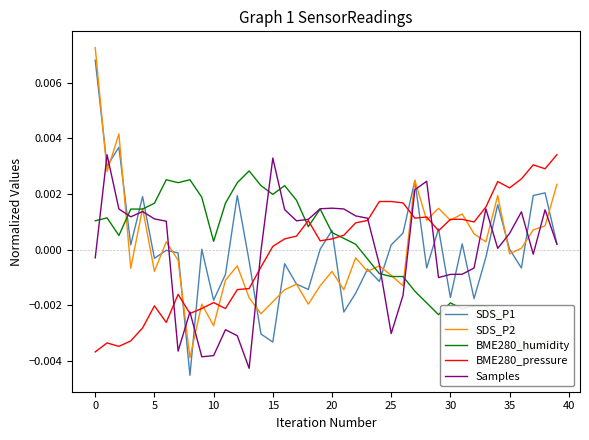

How many data points does each series have?

40